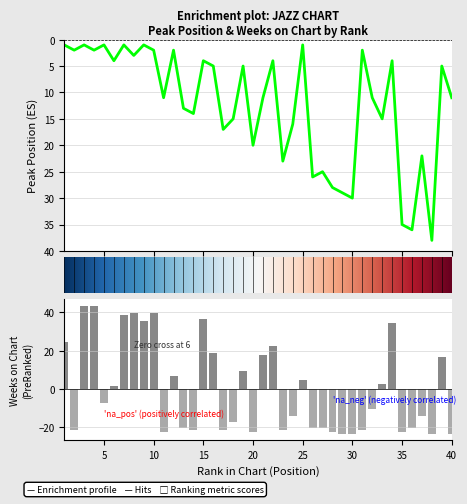

The Weeks on Chart series shows 43.6 at 4. True or false?

True